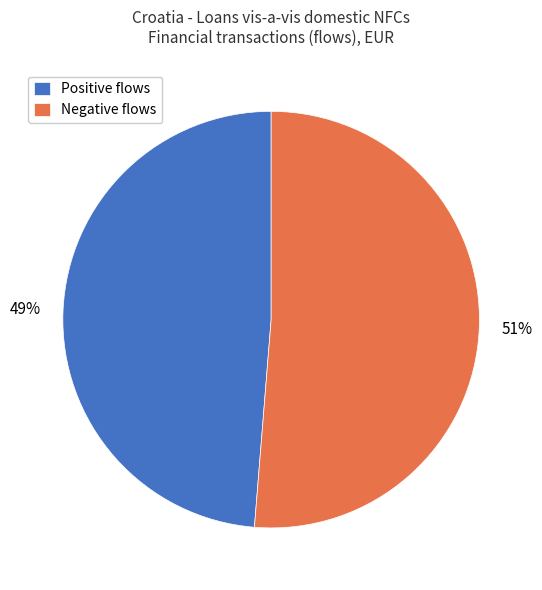

What percentage is the Positive flows slice, to the nearest percent?

49%